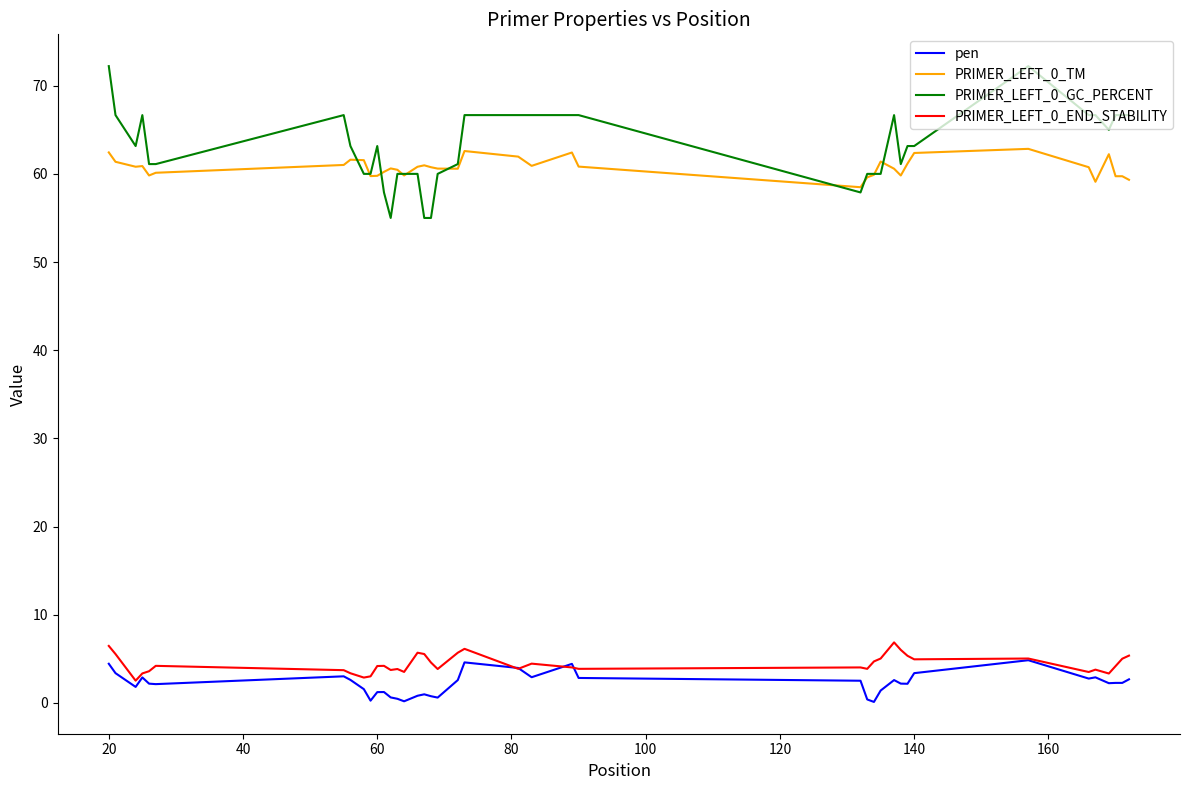

True or false: PRIMER_LEFT_0_TM and pen intersect in this chart.

False